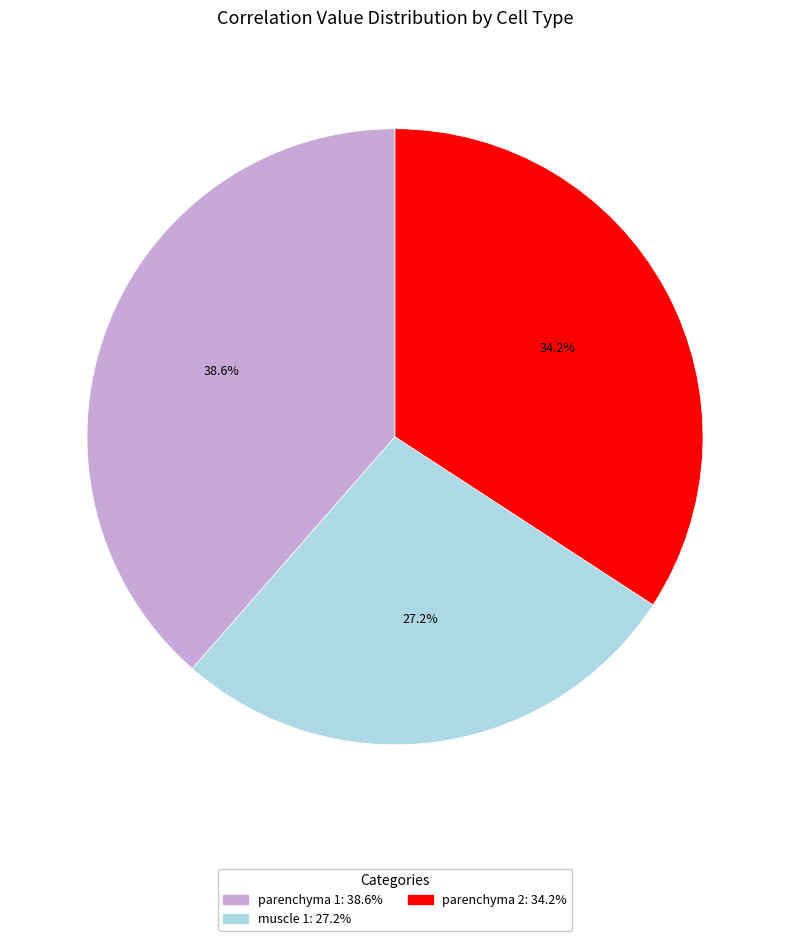

To the nearest percent, what is the difference between the parenchyma 2 and parenchyma 1 slice percentages?

4%